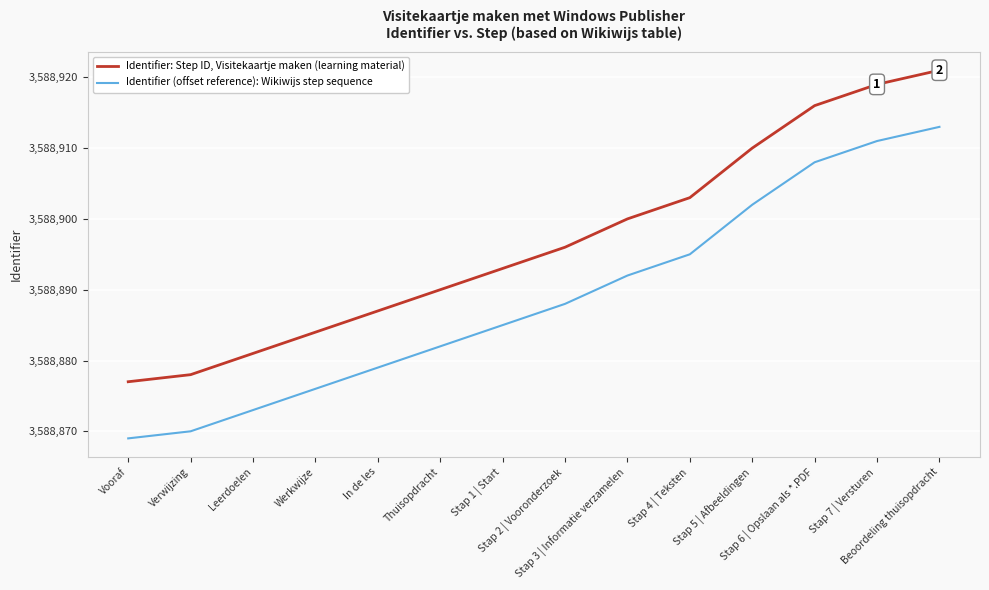

True or false: Identifier (offset reference): Wikiwijs step sequence and Identifier: Step ID, Visitekaartje maken (learning material) intersect in this chart.

False